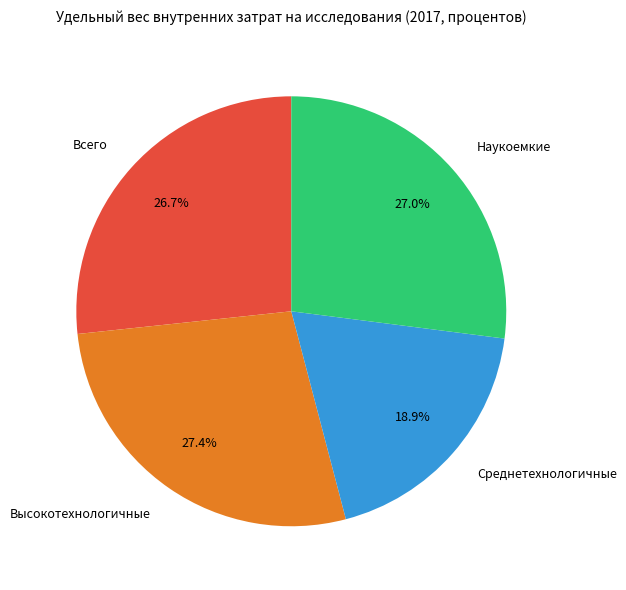

Approximately how many times larger is the value at Всего compared to Наукоемкие?

1.0